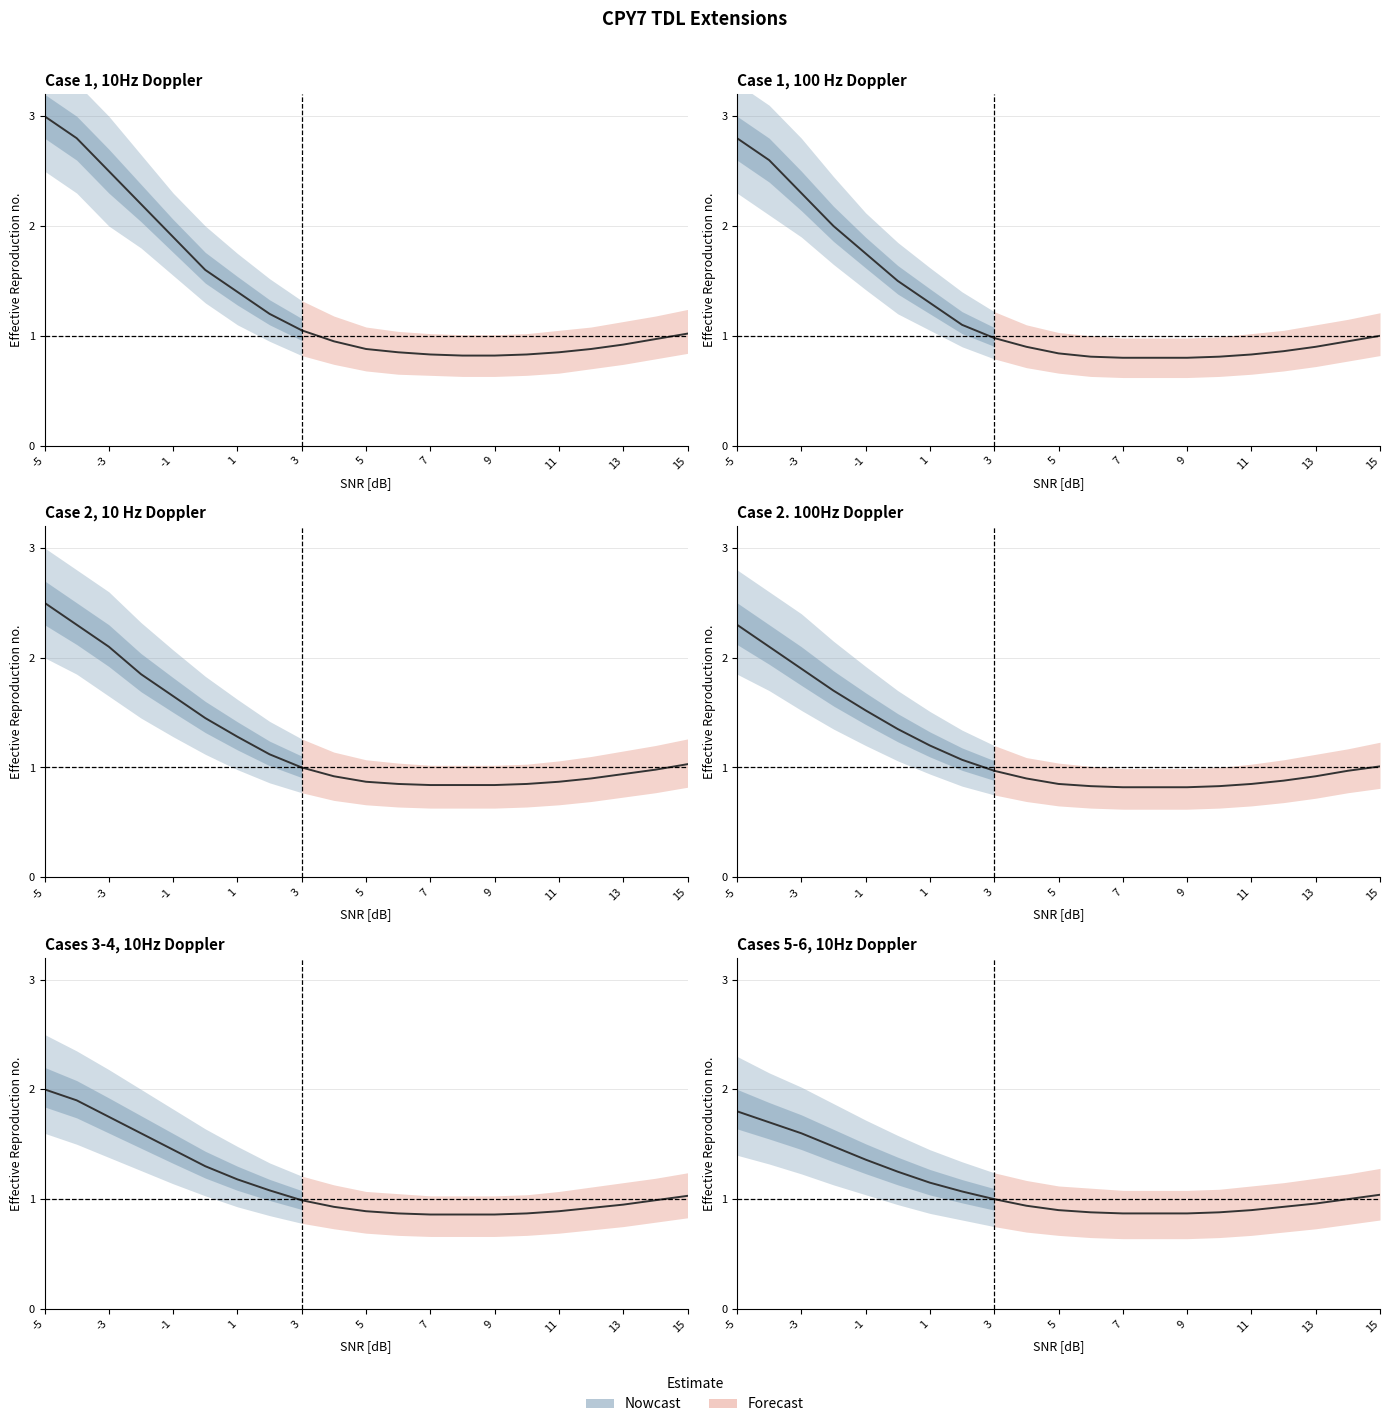

Which has a higher value, 11 or 1?

1